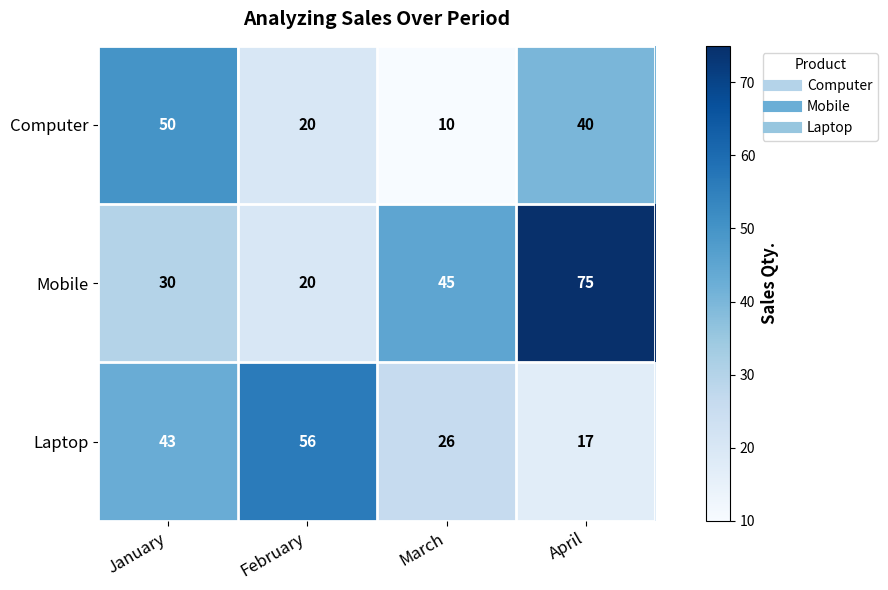

List the labels in order of Mobile value, largest first.

April, March, January, February